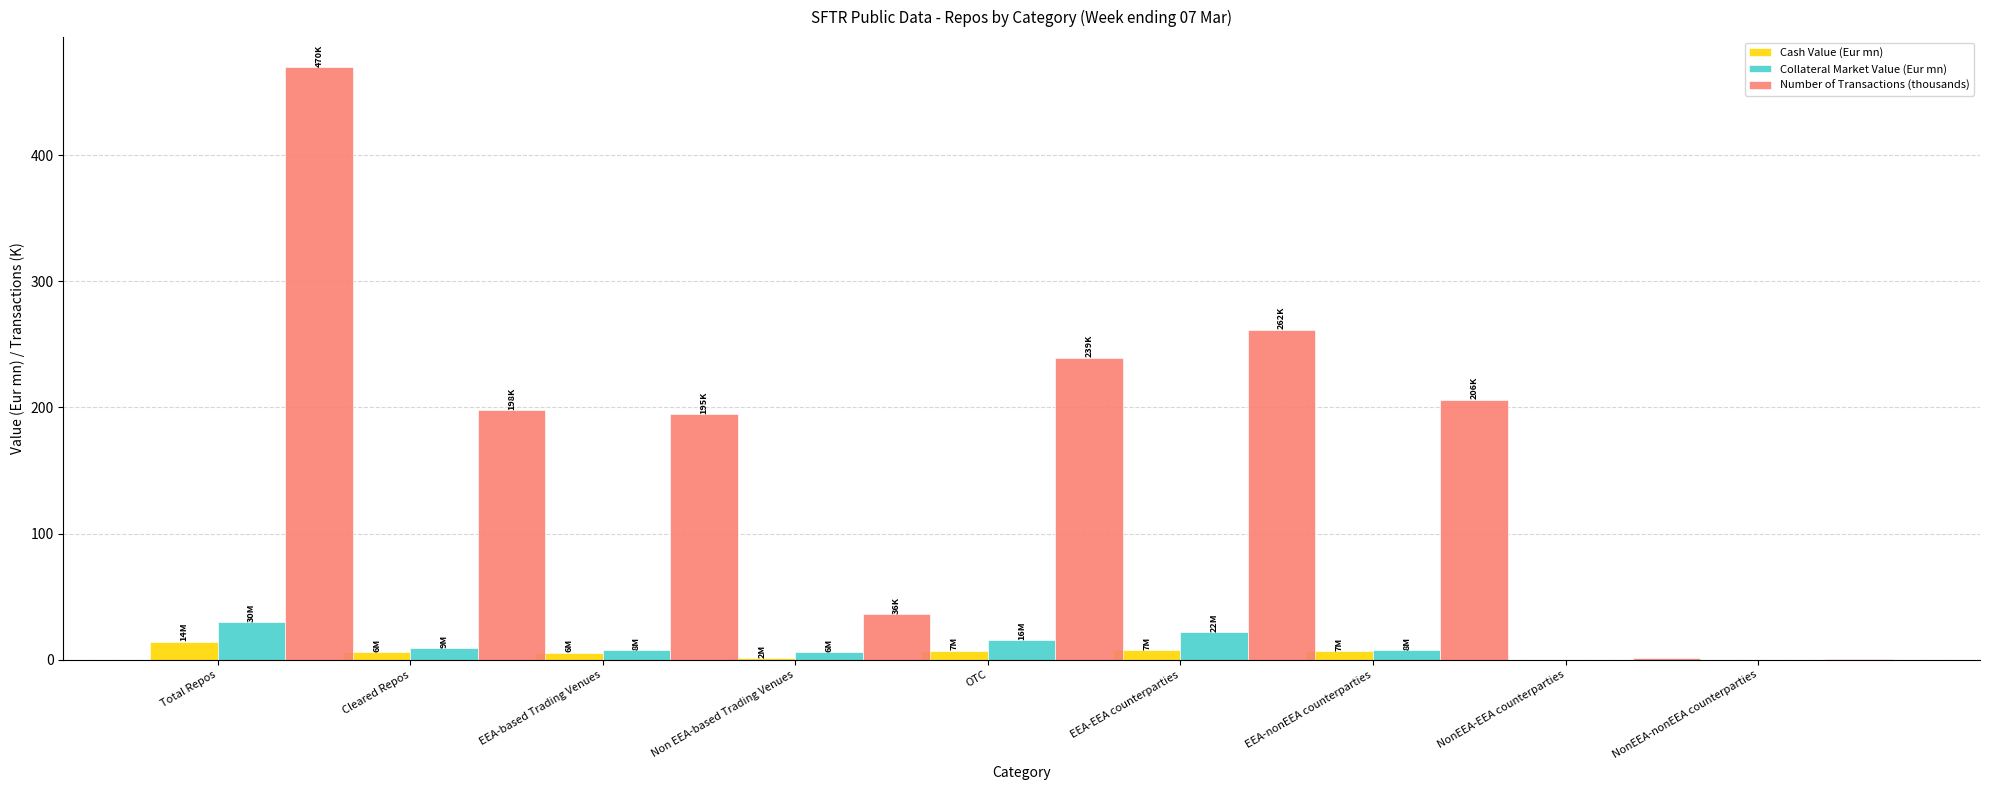

How many data points does each series have?

9